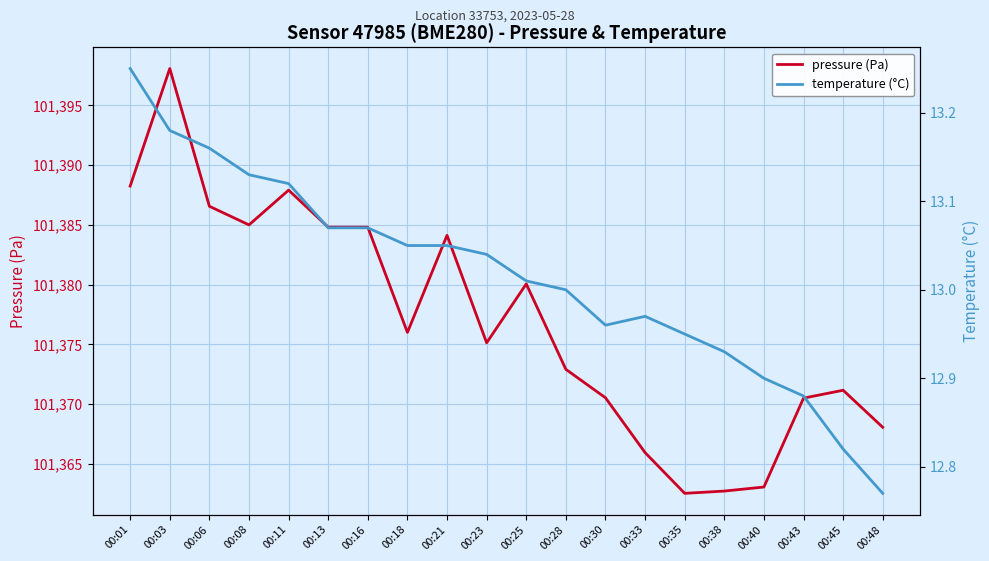

What is the total value across all series at 00:35?

101375.5